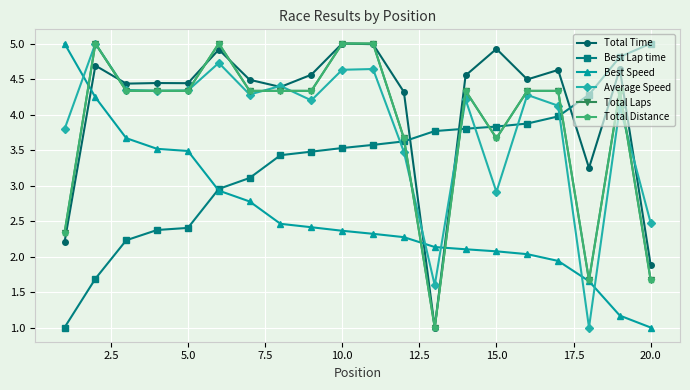

What is the value of the Total Time point at the 19th from the left?

4.6